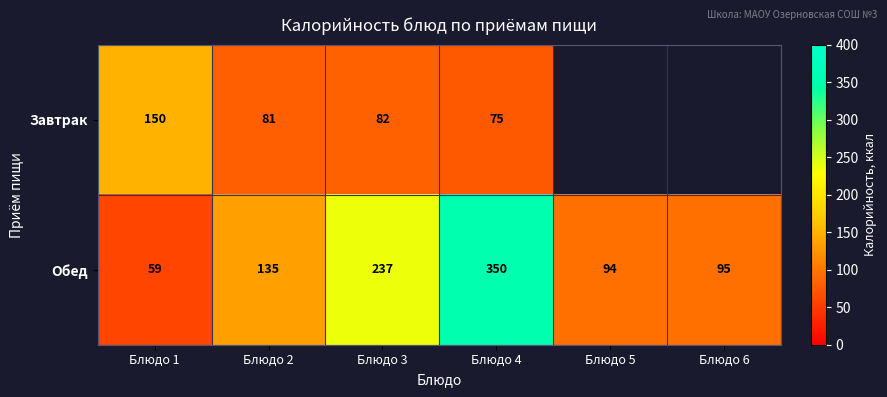

How many data points in Обед are less than 135?

3